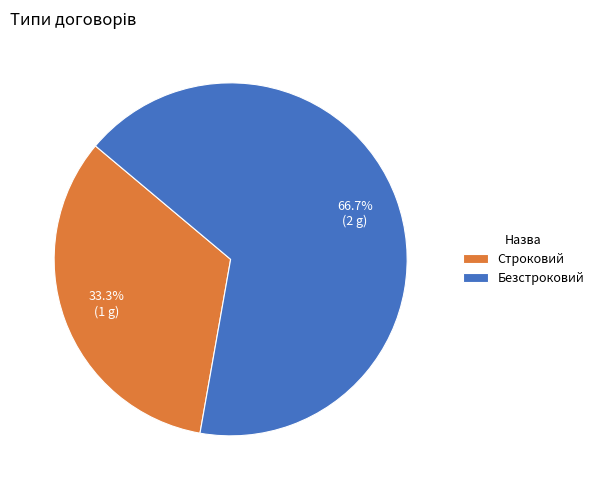

To the nearest percent, what is the average slice percentage?

50%